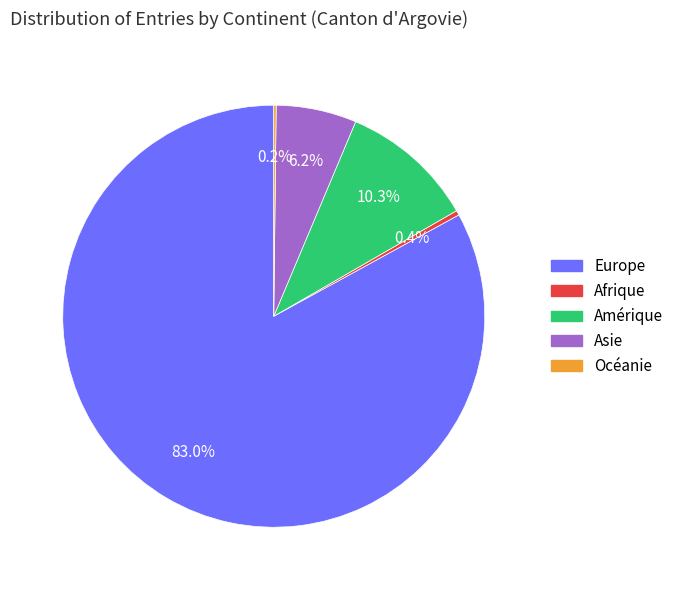

Which category has the biggest portion of the pie?

Europe